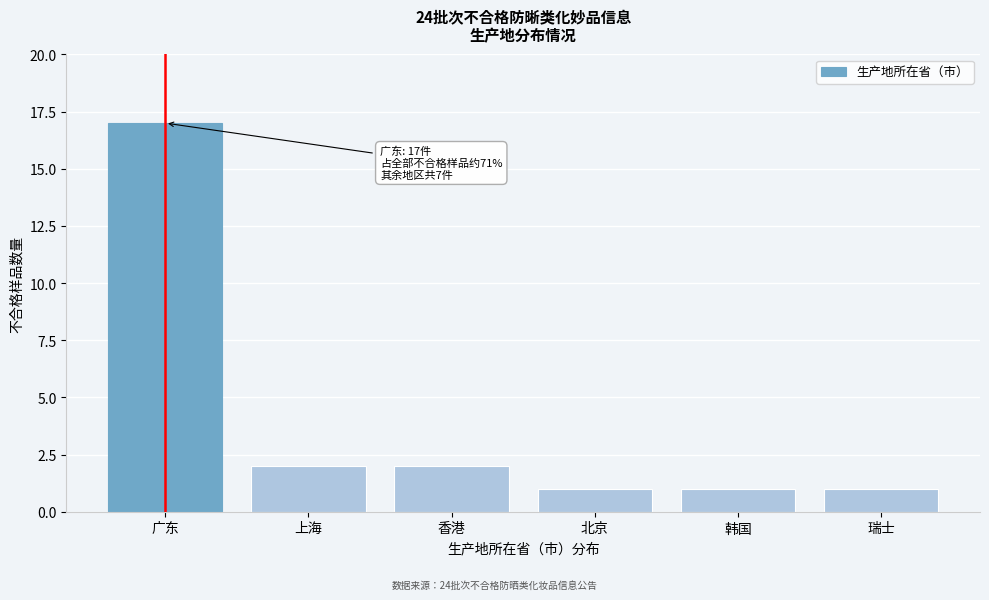

Reading left to right, list all the values displayed in this chart.

广东=17	上海=2	香港=2	北京=1	韩国=1	瑞士=1